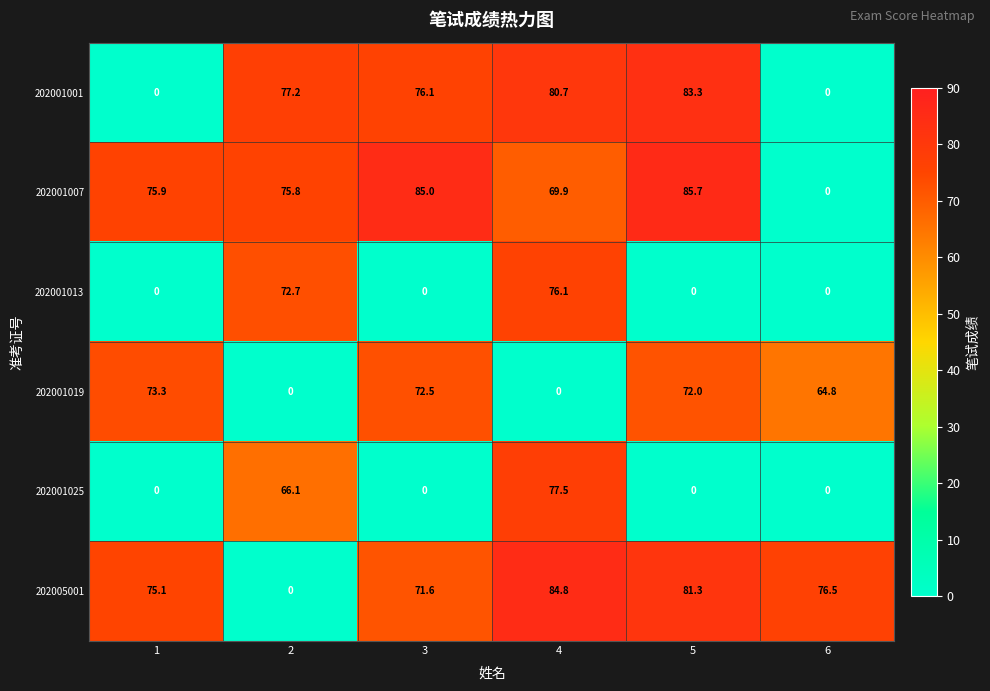

At how many categories does at least one series exceed 54?

6